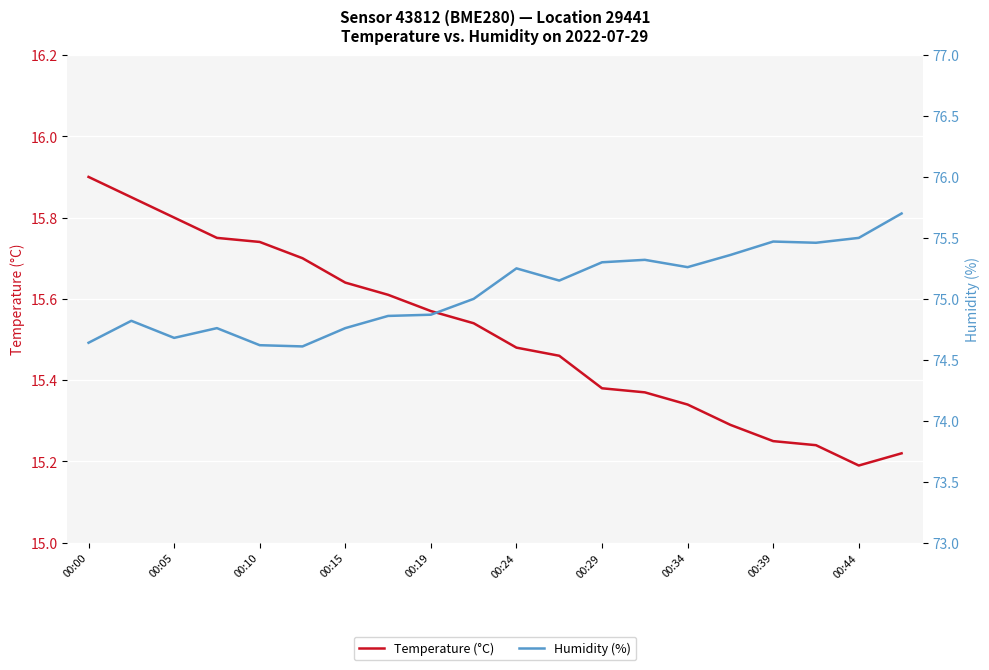

What is the maximum value shown in the chart?

75.7